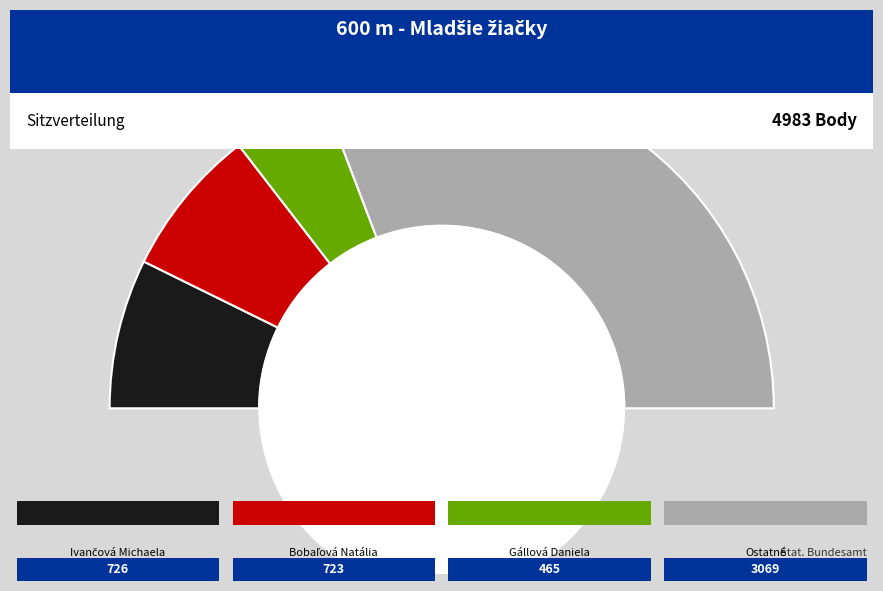

Does Kovaľová Lea account for over 50% of the chart?

No